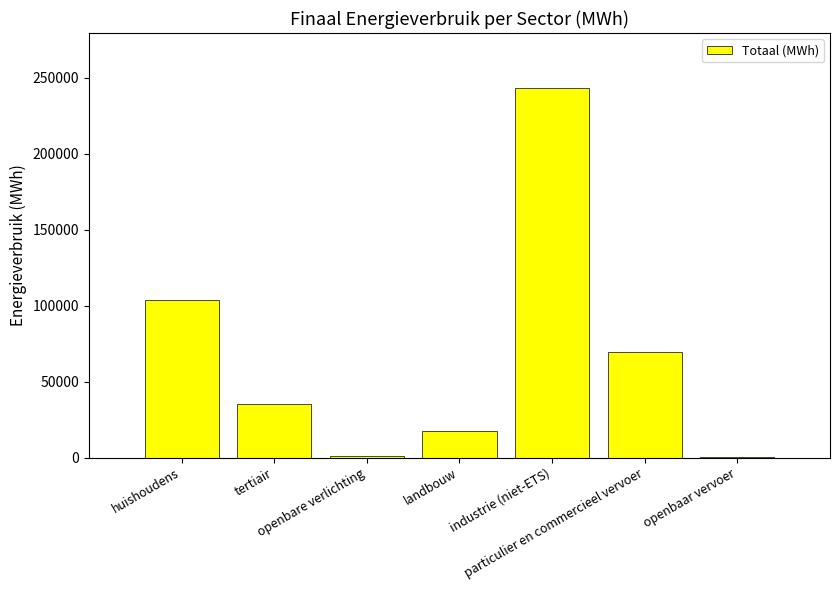

Where is the data nearest to the value 121846?

huishoudens